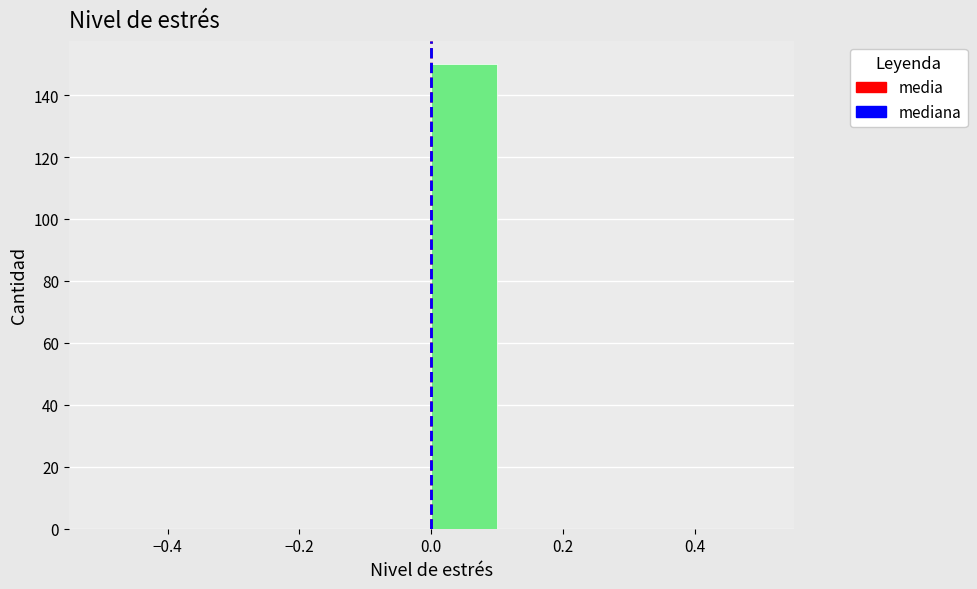

How tall is the bar that spans 0.0 to 0.1 on the x-axis? The values are not printed on the chart, so give them approximately, as read against the axis.

150